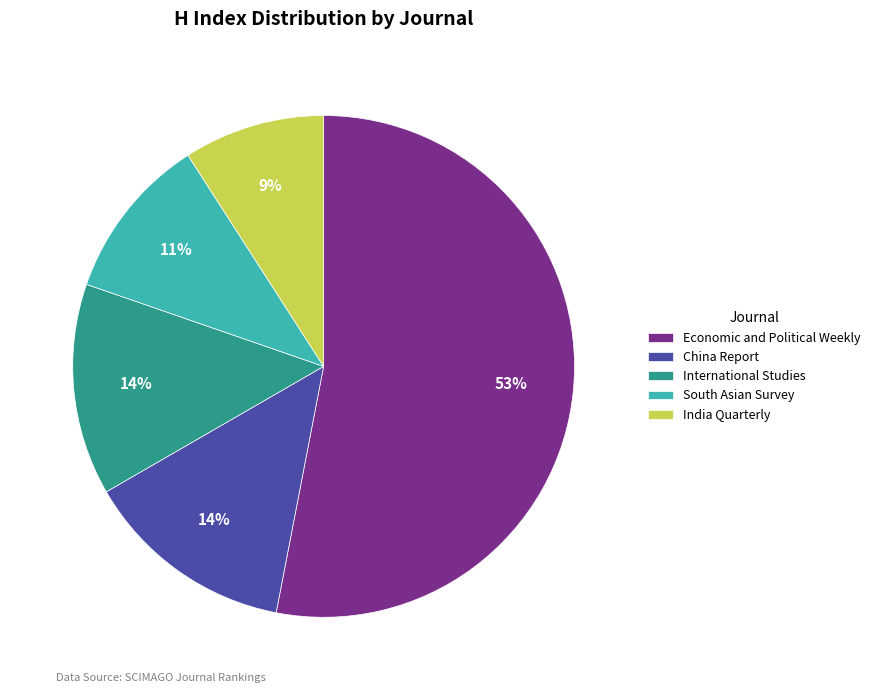

Which category has the biggest portion of the pie?

Economic and Political Weekly